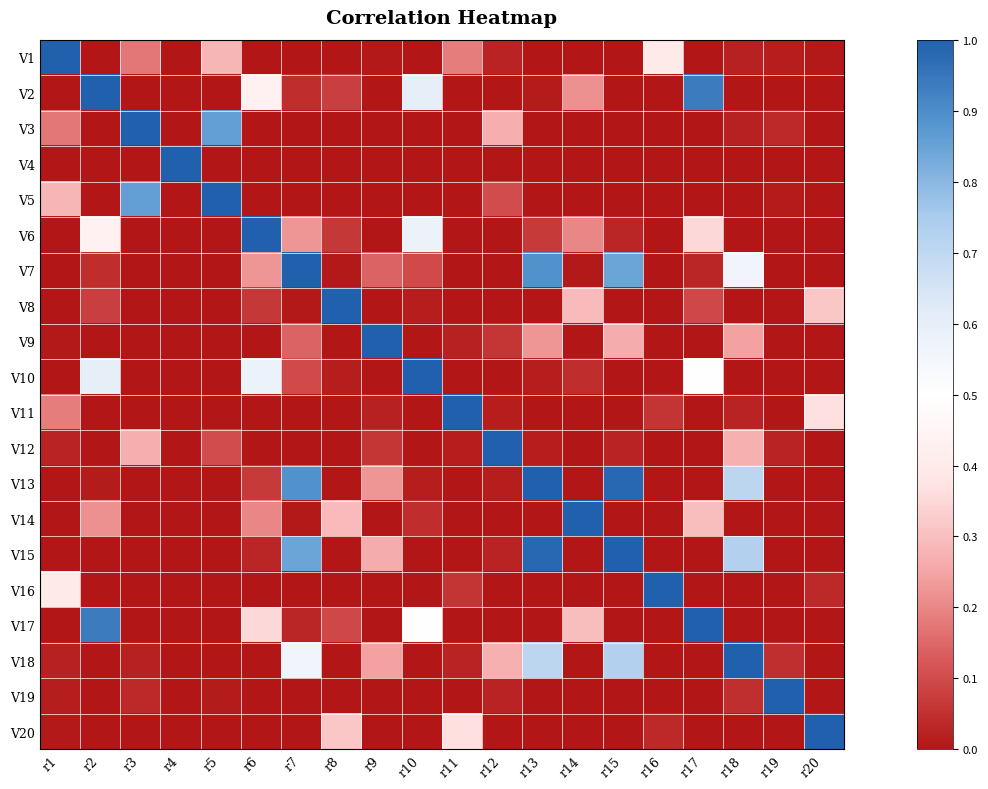

What is the spread (max minus min) of values at r8?

1.0